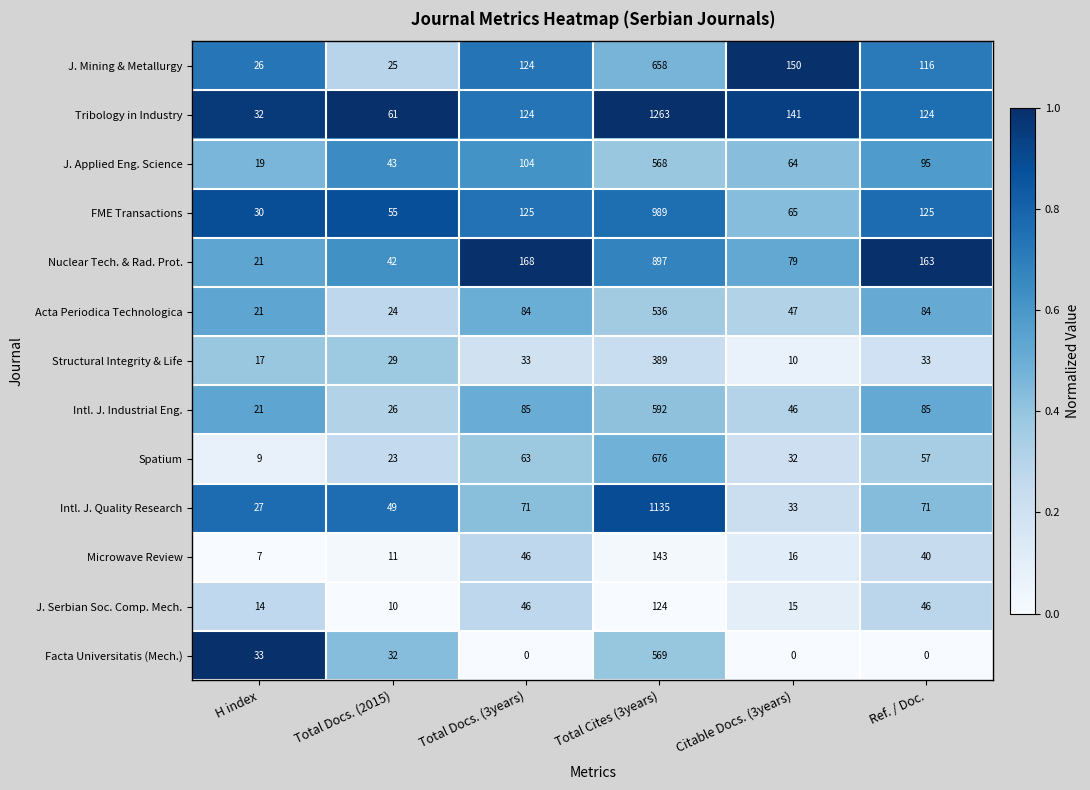

Which series has the largest range (max minus min)?

Tribology in Industry